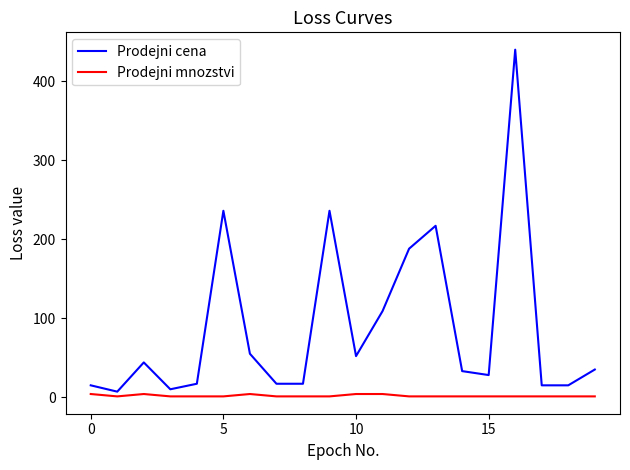

Which series has the widest spread of values?

Prodejni cena